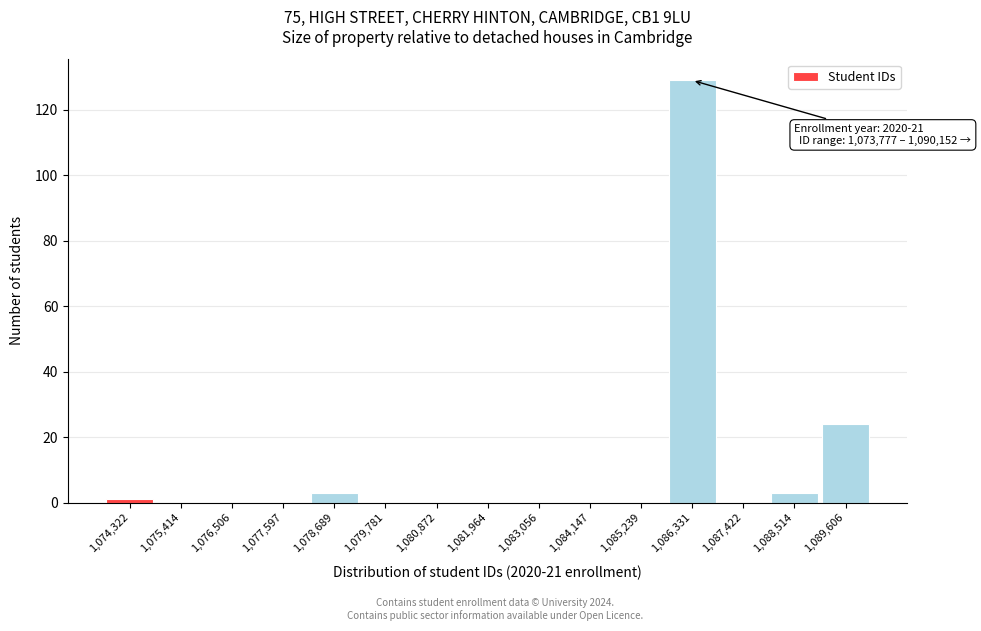

Which range on the x-axis has the tallest bar?

1085800 to 1086800